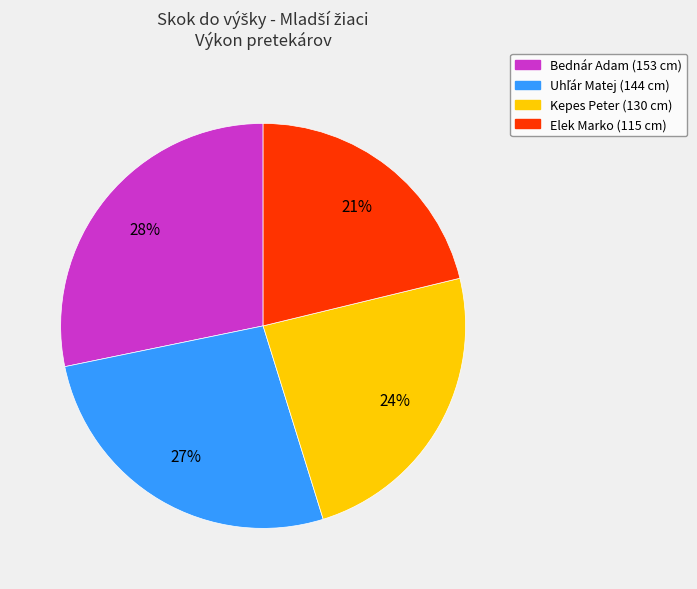

Is it true that Kepes Peter is 24% of the pie?

True